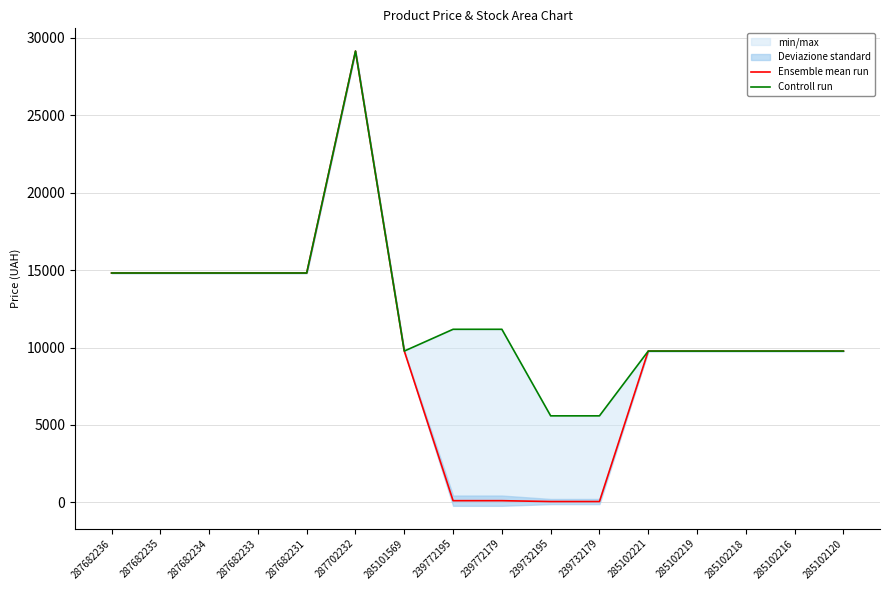

Where is the first local maximum for Ensemble mean run?

287702232